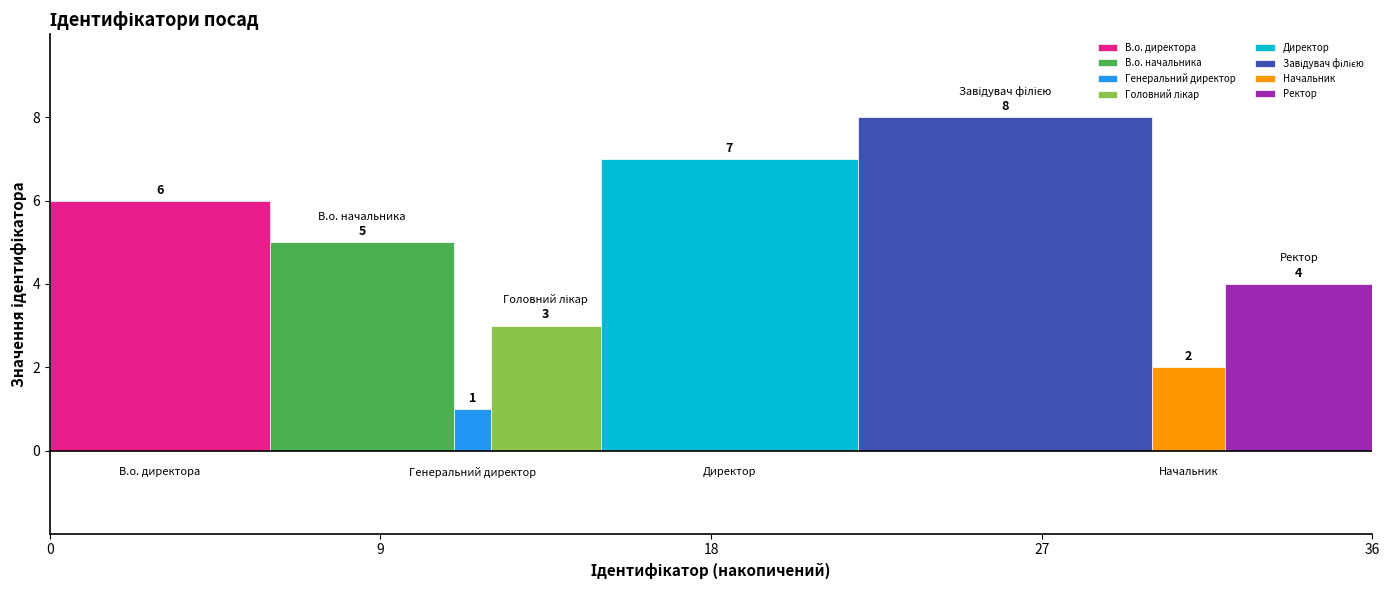

List the labels in order of Директор value, smallest first.

18